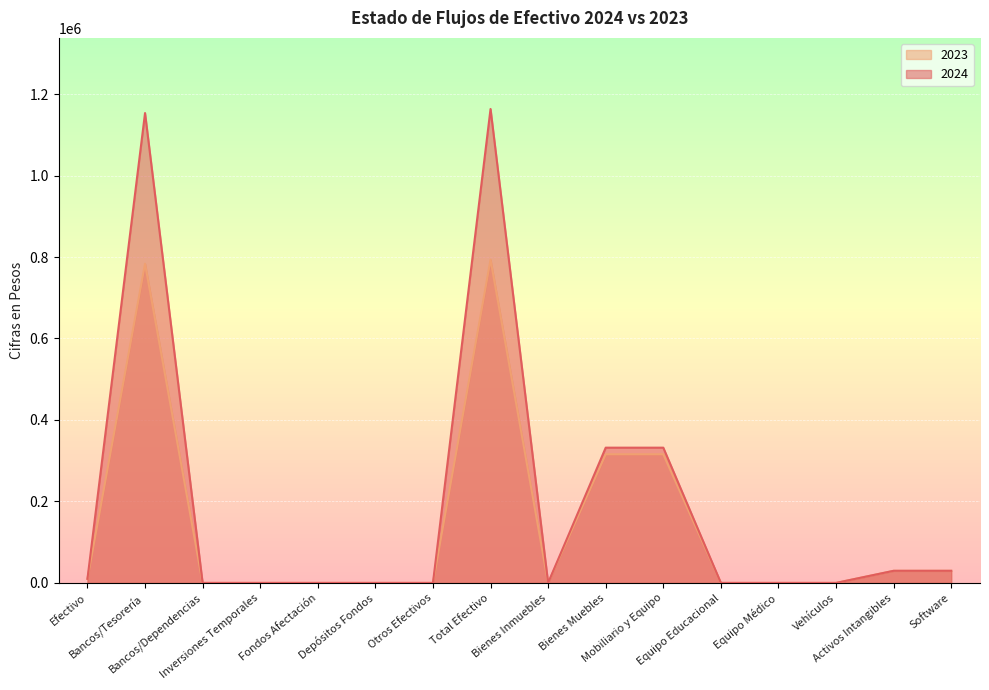

List the series in order of their overall mean, highest first.

2024, 2023